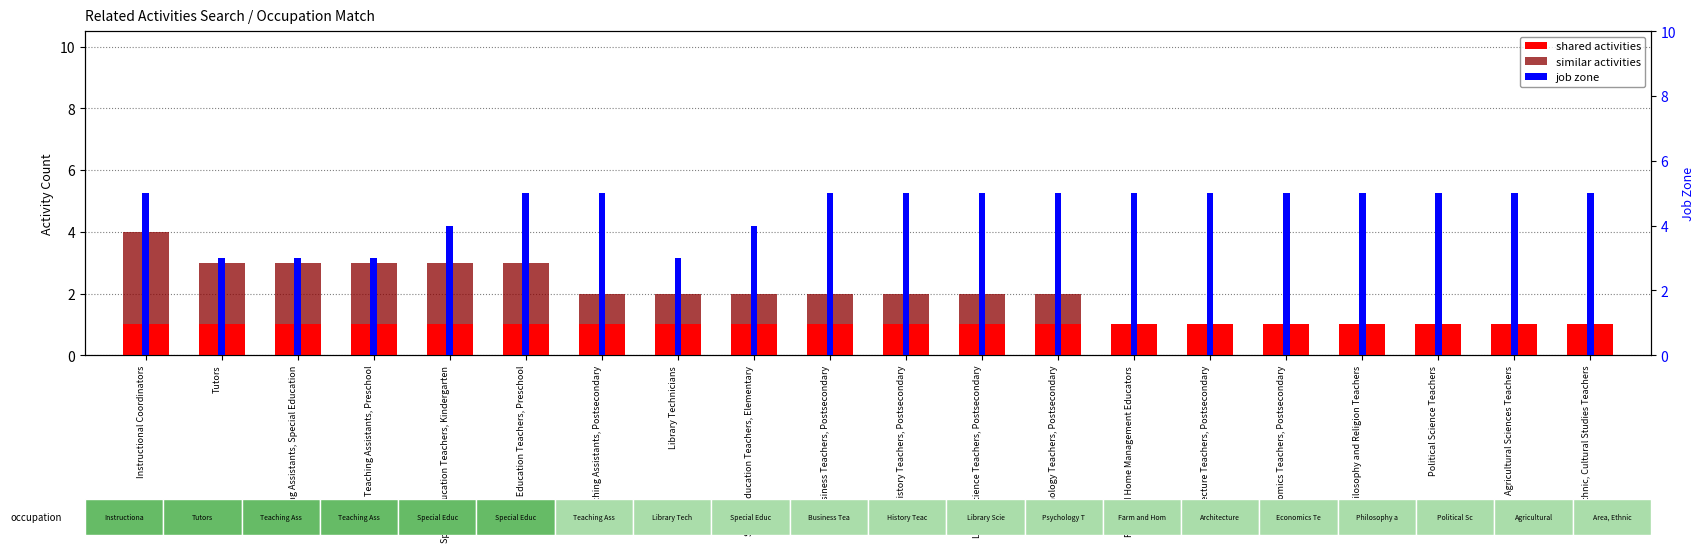

What is the highest value of the job zone series?

5